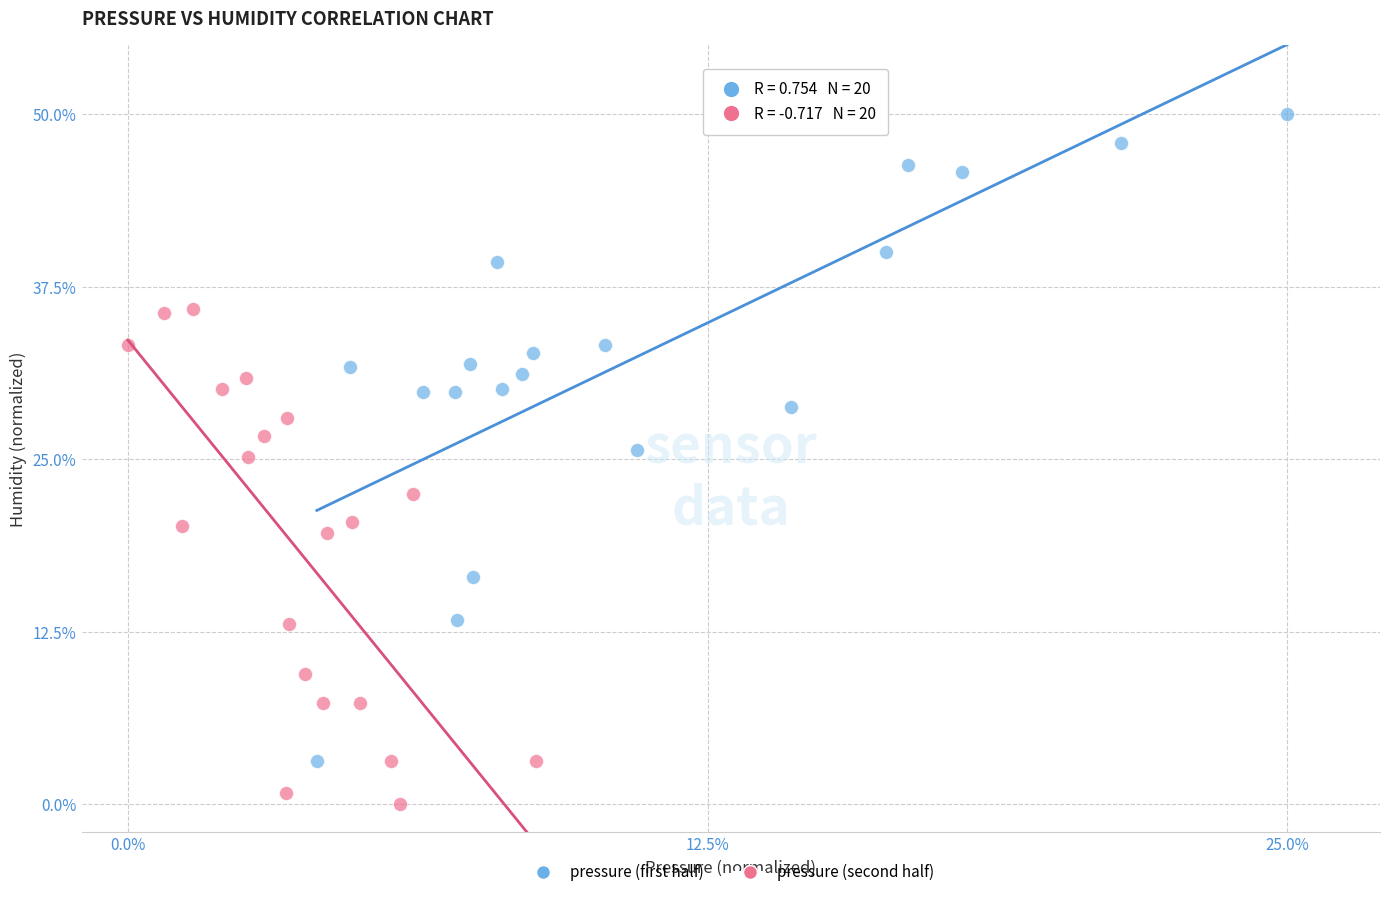

Which series contains the lowest Y value?

pressure (second half)